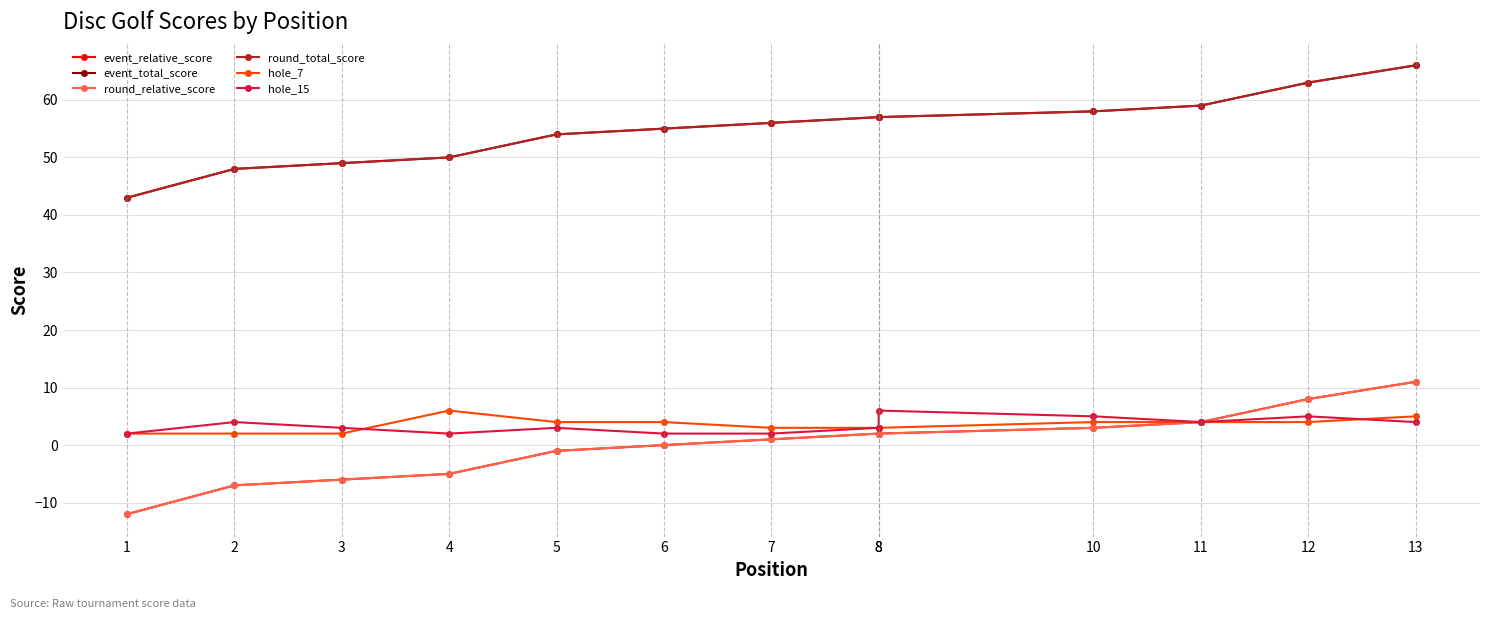

The value of event_relative_score at 1 is -12. True or false?

True